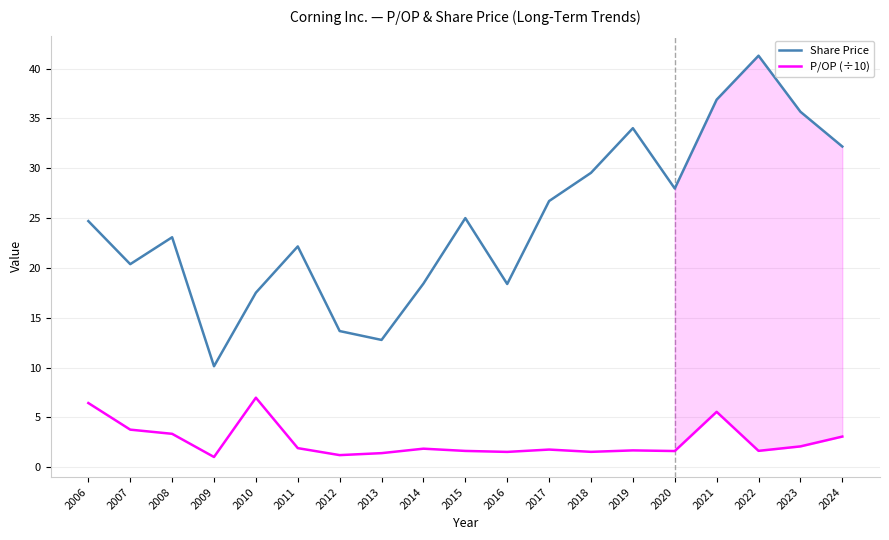

What is the average value of the P/OP (÷10) series?

2.6